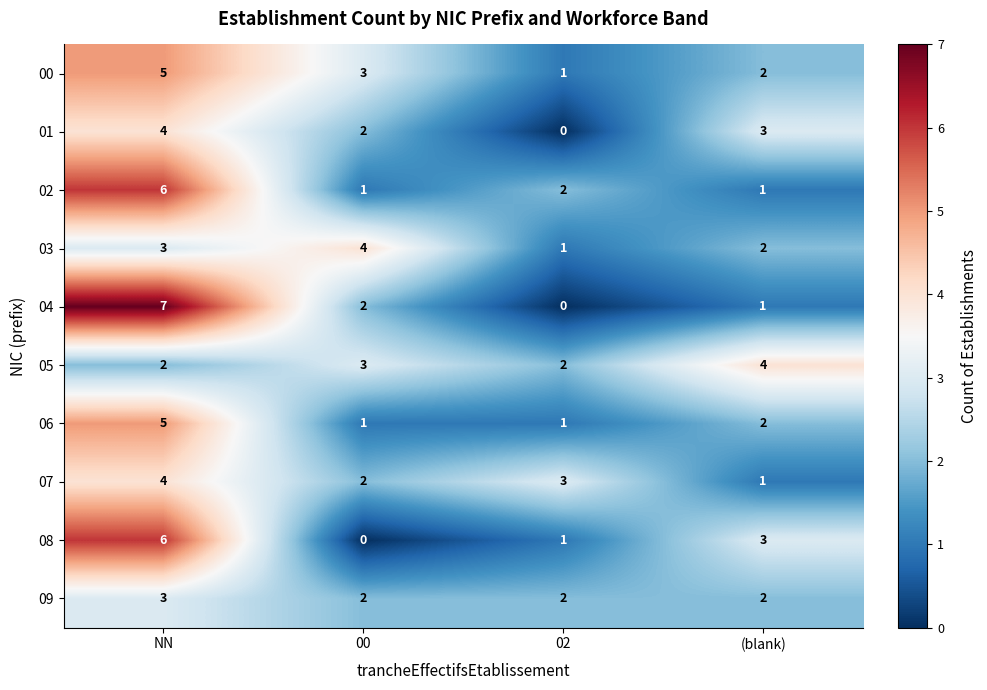

Count the number of categories in the chart.

4